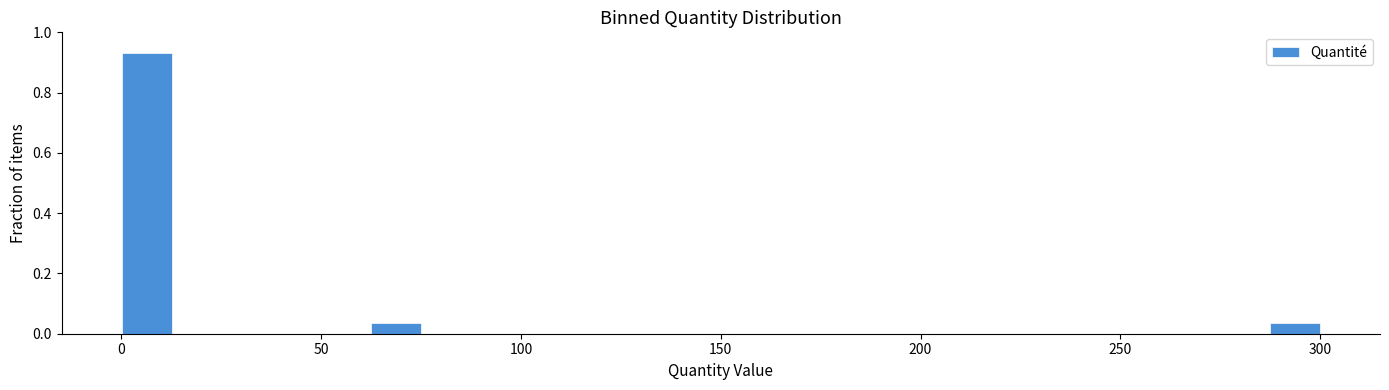

Read against the x-axis, roughly where is the centre of the tallest bar?

5